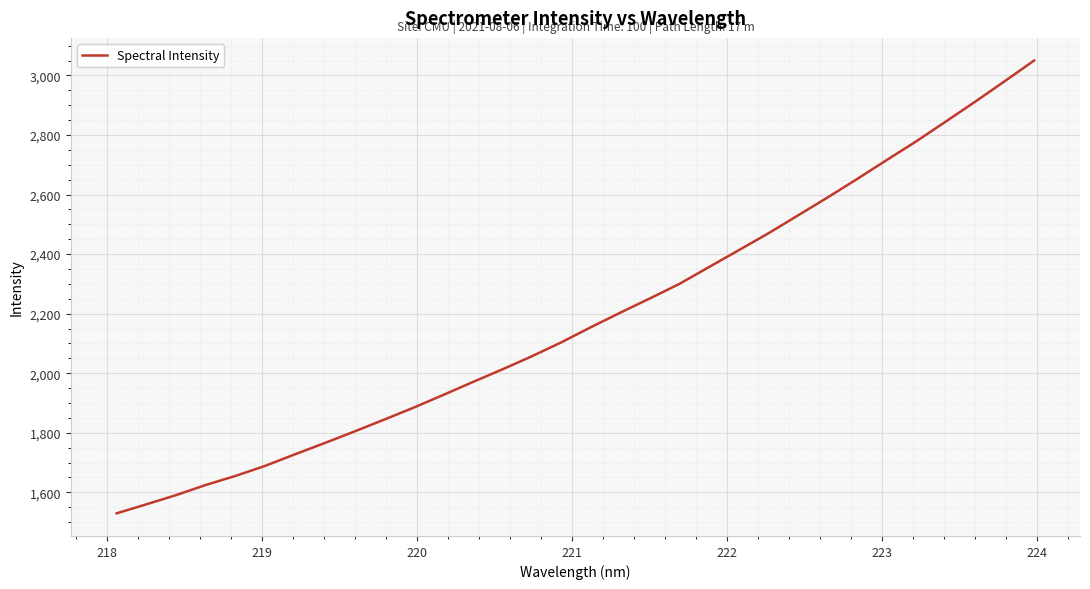

What is the greatest value displayed?

3050.1